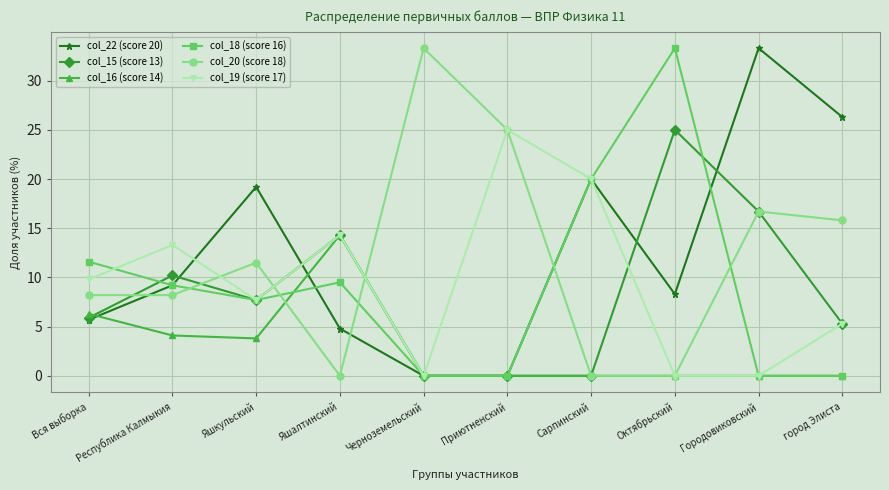

What position from the left is Сарпинский?

7